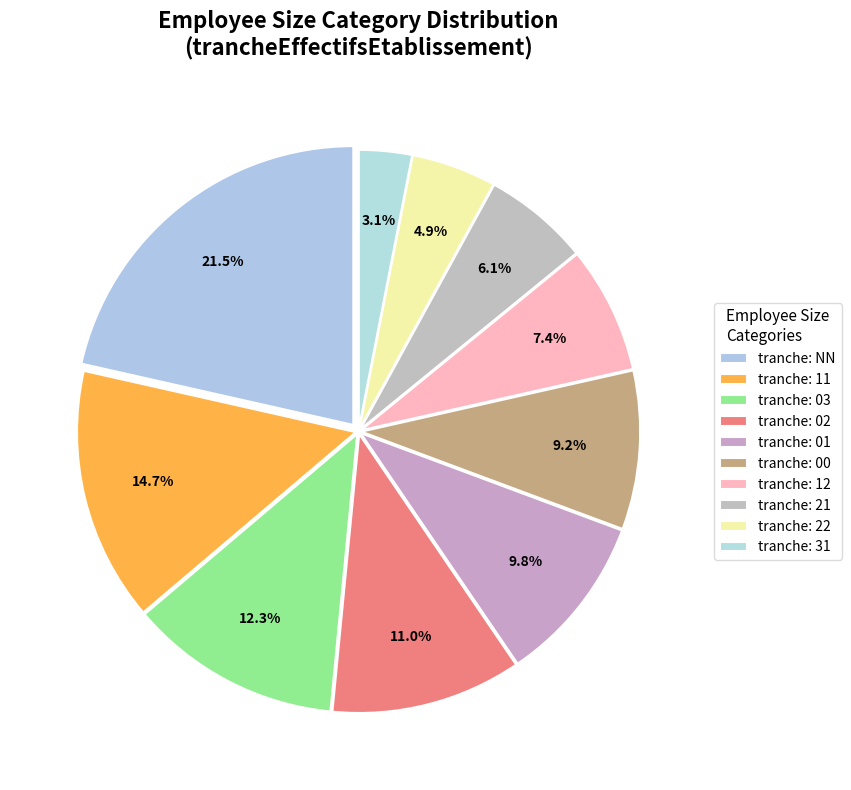

How many slices are in this pie chart?

10